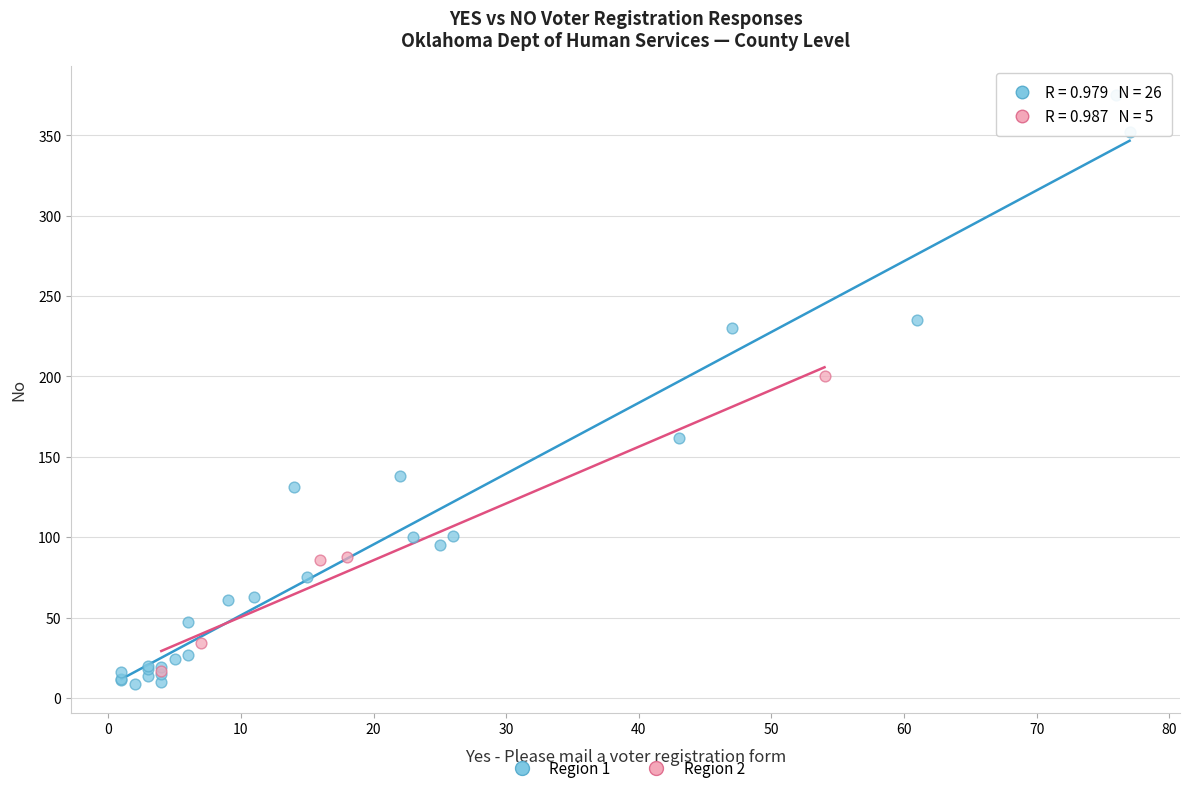

Which series contains the highest Y value?

Region 1